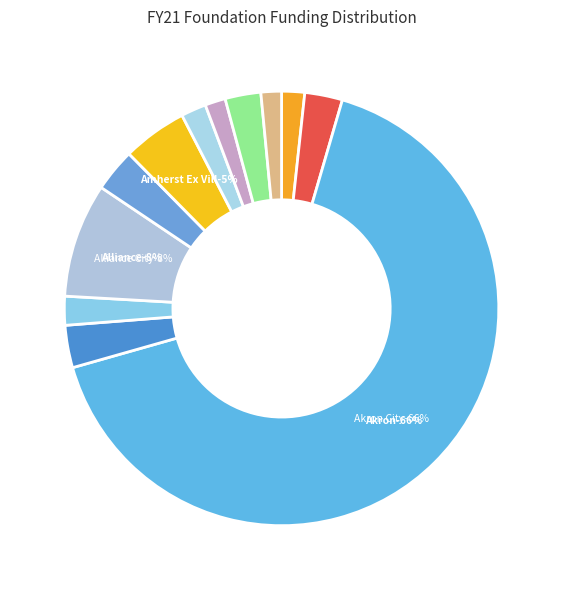

Count the number of slices in the pie.

12